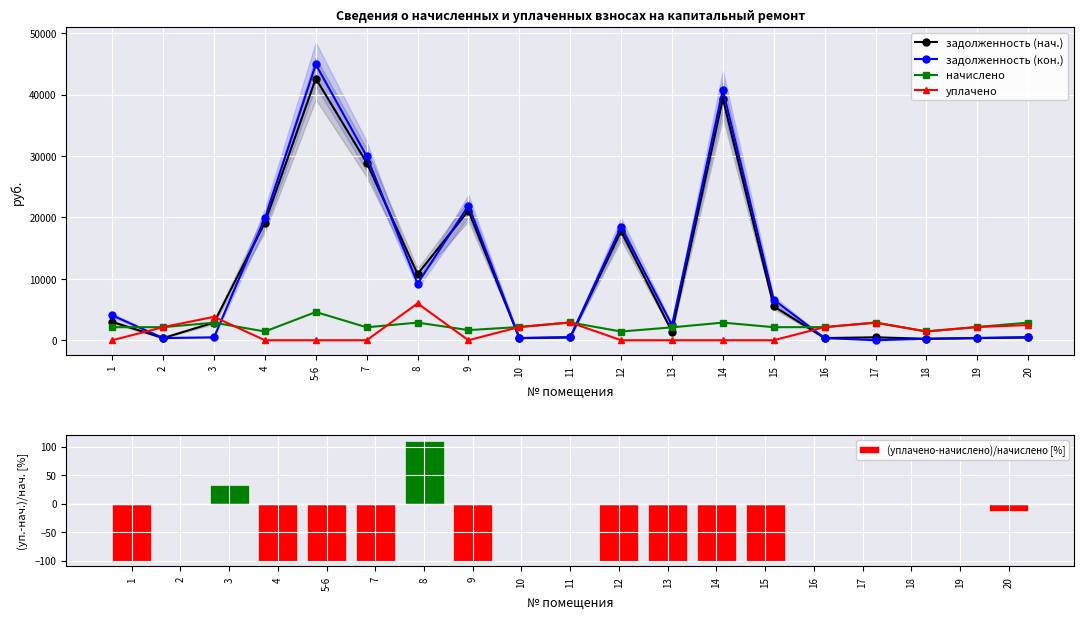

What is the value of the задолженность (нач.) bar at the 17th from the left?

238.3